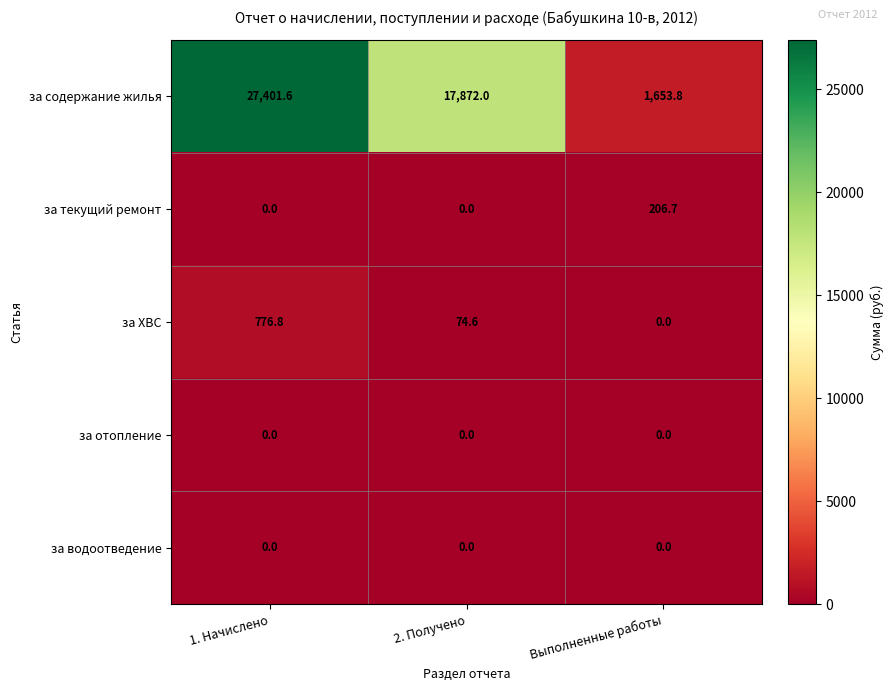

At which label does за содержание жилья first exceed 17872?

1. Начислено